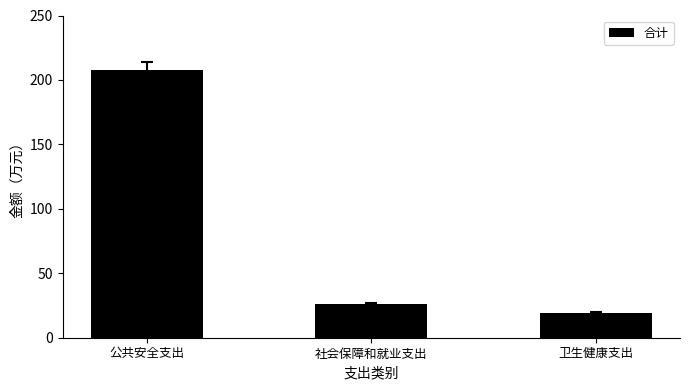

The value at 社会保障和就业支出 is 26.1. True or false?

True